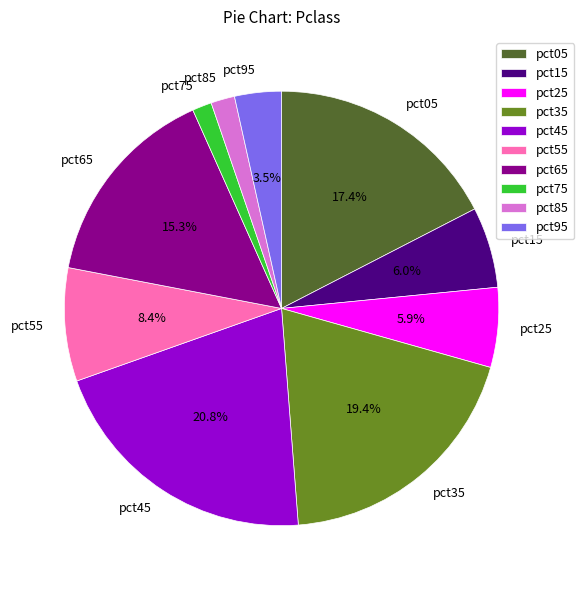

Does pct15 represent more than half of the total?

No